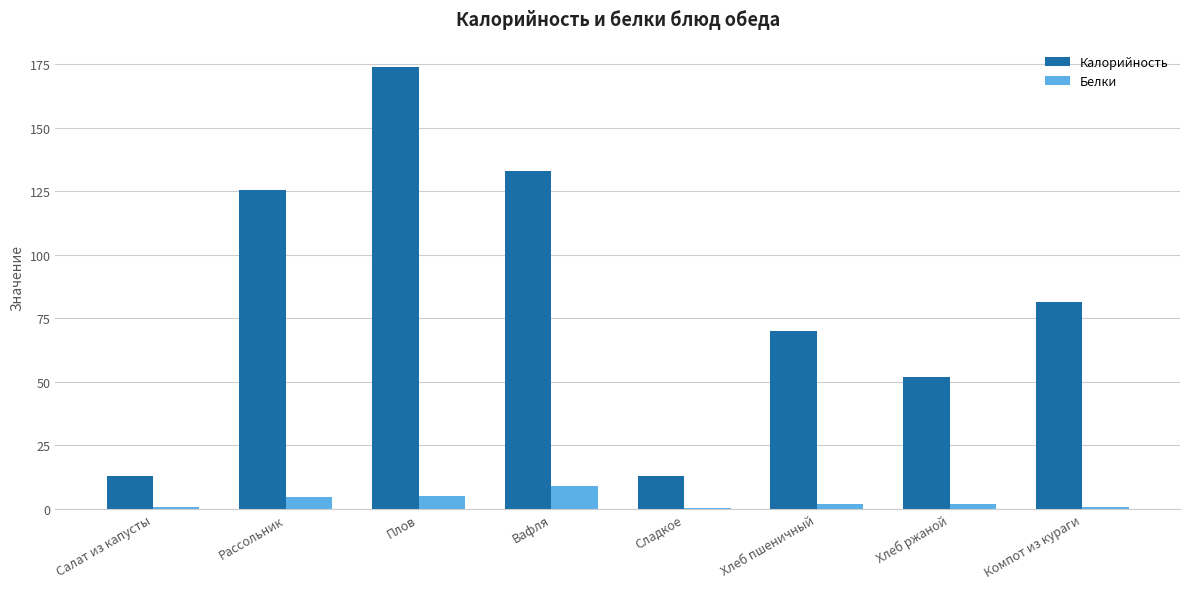

Which series has the largest range (max minus min)?

Калорийность